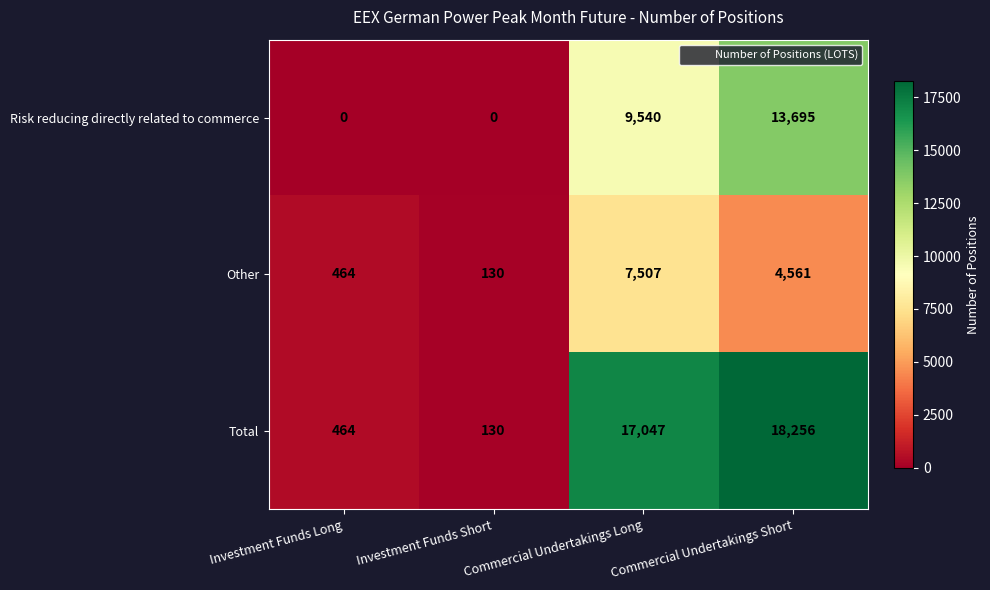

What is the maximum value for Risk reducing directly related to commerce?

13695